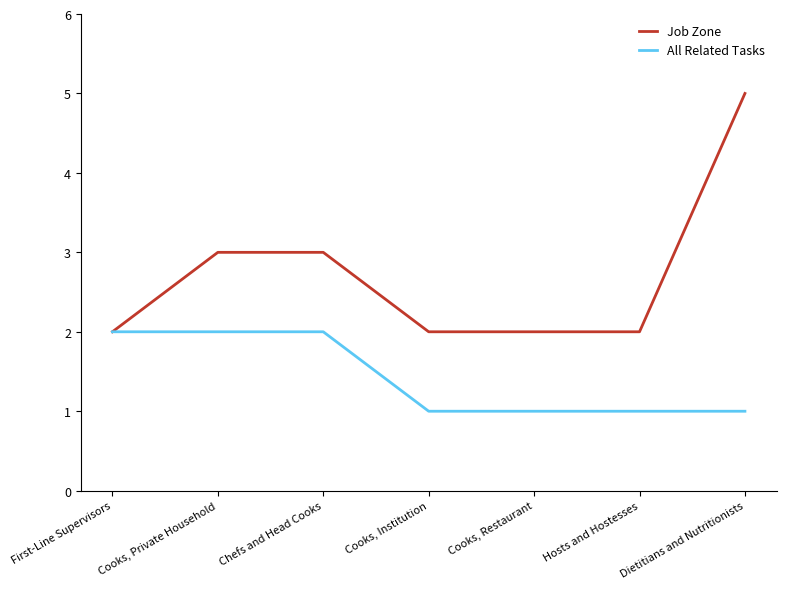

What is the difference between the maximum and second lowest values in the All Related Tasks series?

1